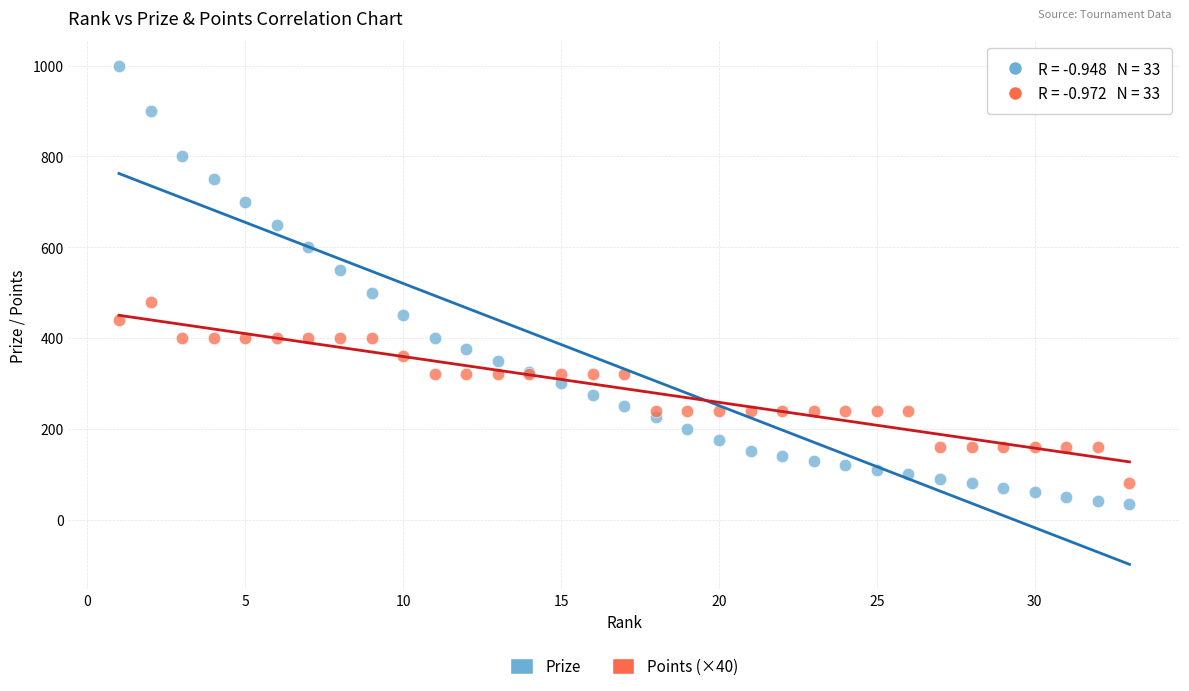

In the Prize series, what Y value is closest to 517?

500